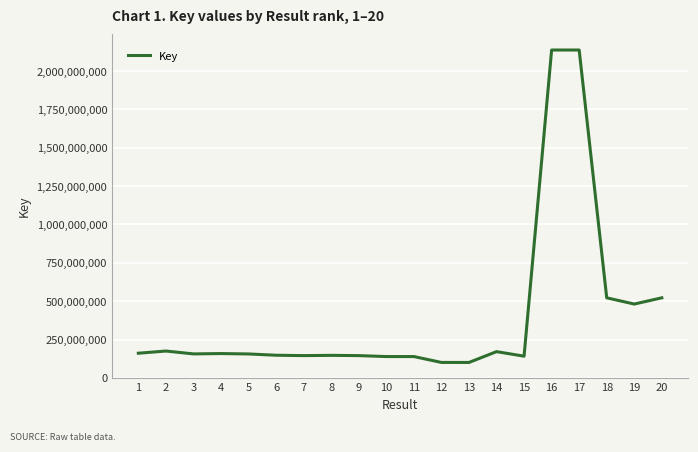

What is the change in value from 6 to 10?

-8611969